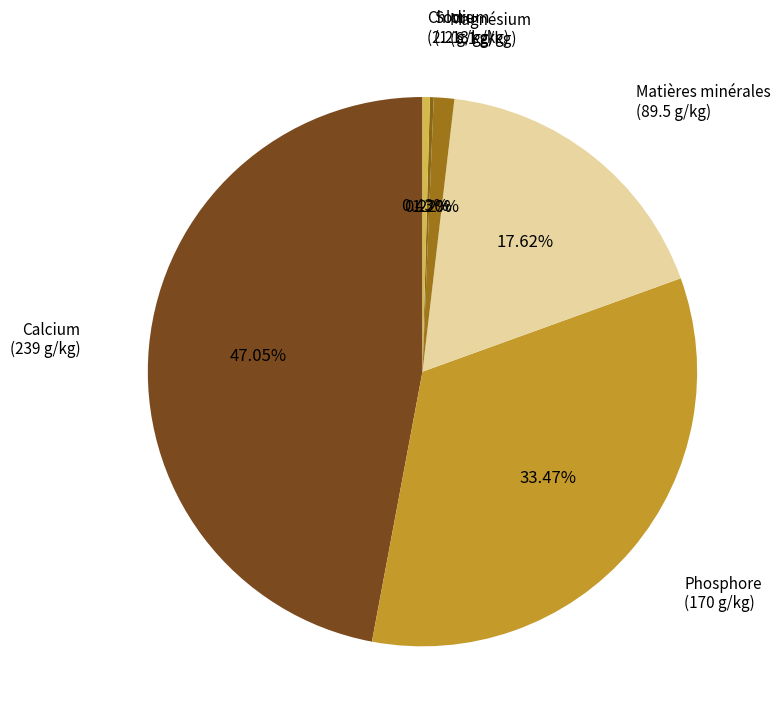

The Phosphore slice represents 33% of the pie. True or false?

True